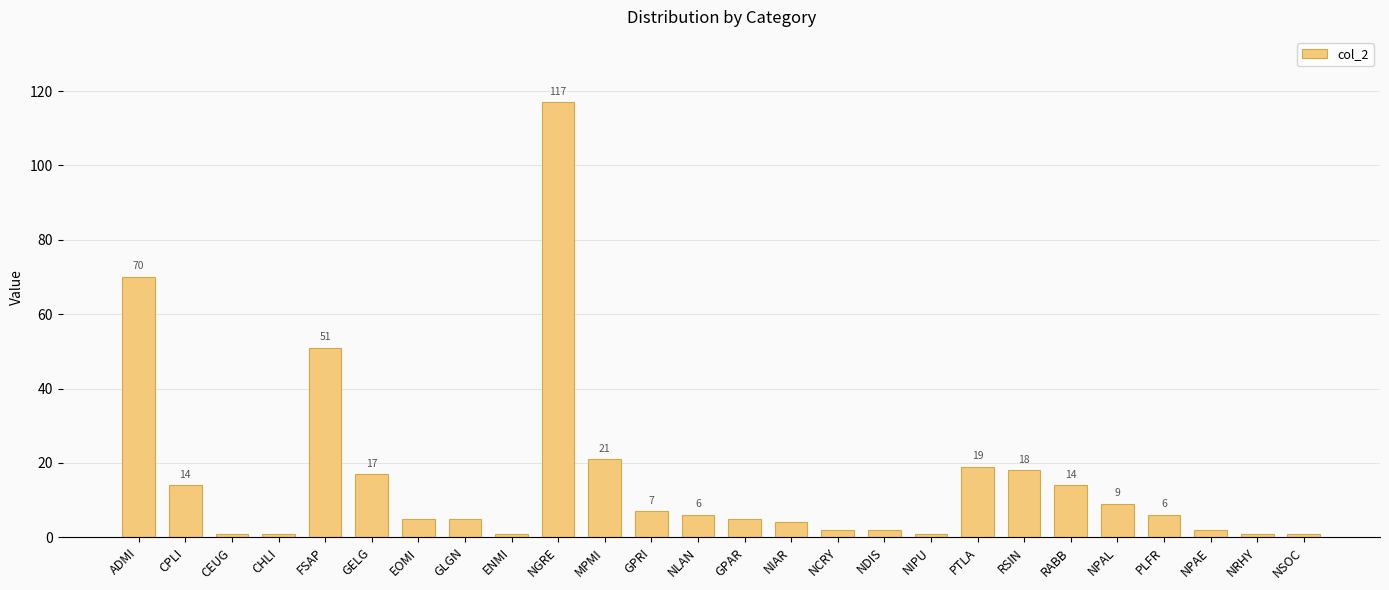

What is the maximum value shown in the chart?

117